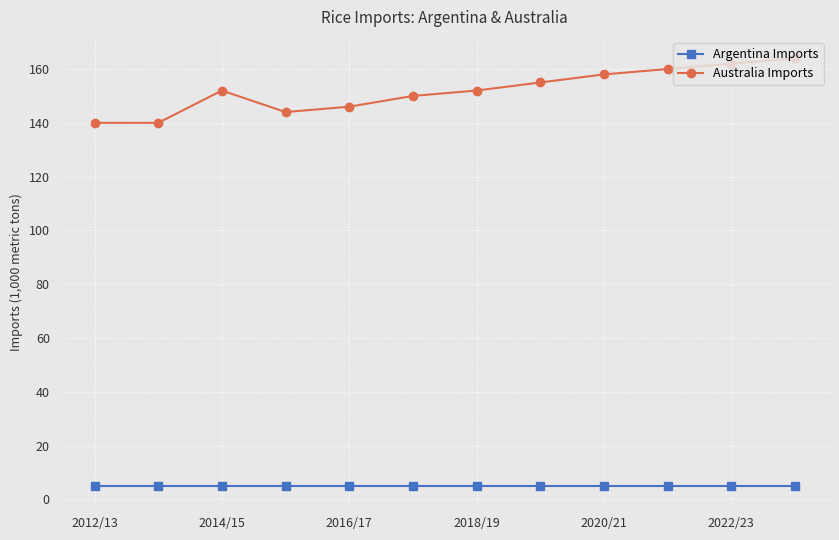

Which series has the largest range (max minus min)?

Australia Imports